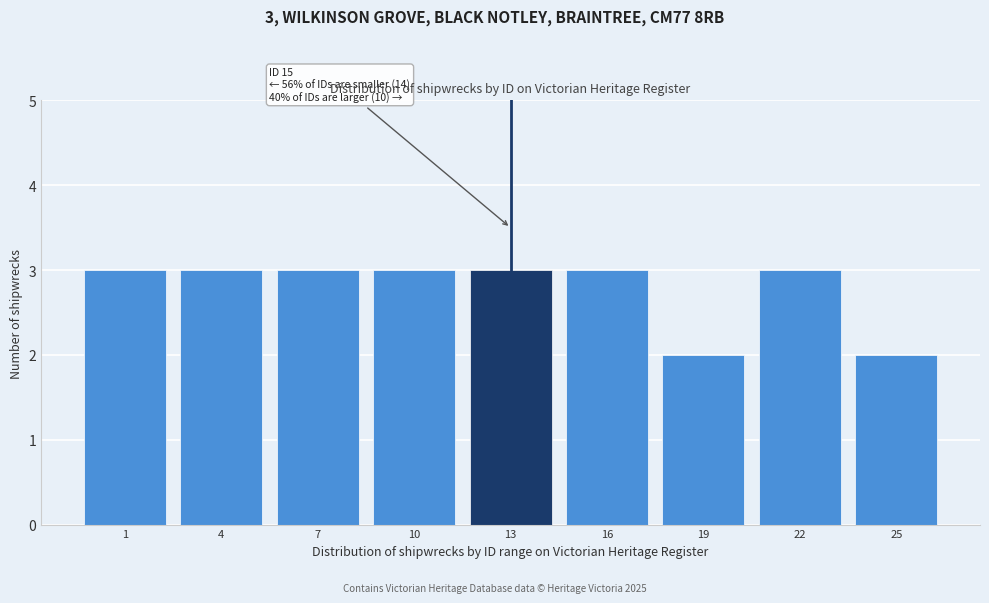

Reading right to left, list all the values displayed in this chart.

25=2	22=3	19=2	16=3	13=3	10=3	7=3	4=3	1=3